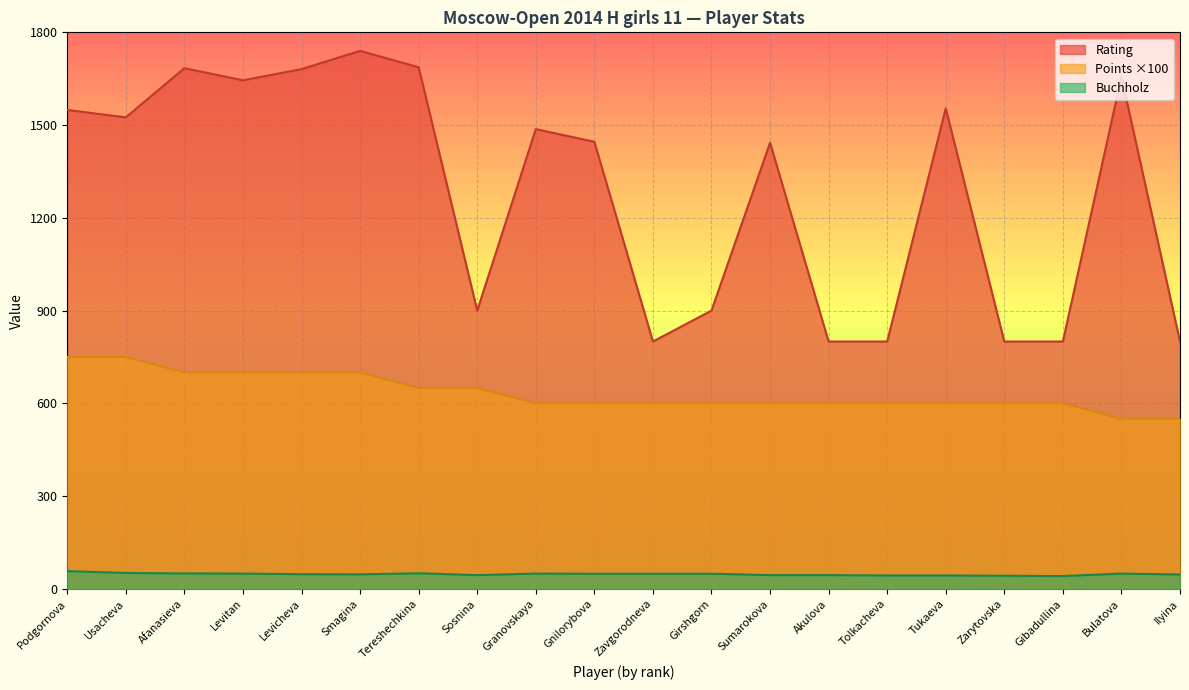

What is the value of the Buchholz point at the 9th from the left?

49.5